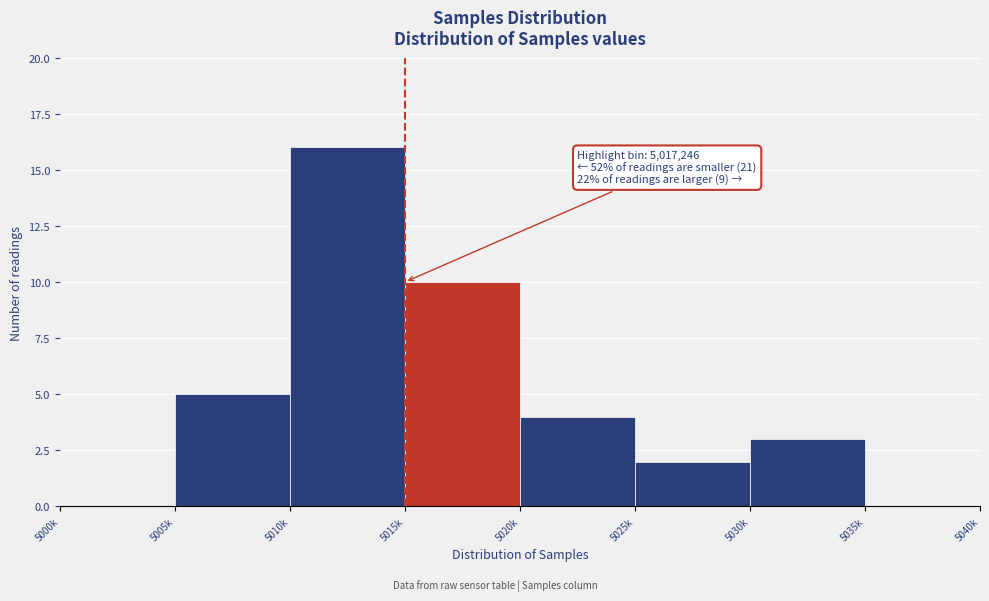

Reading left to right, list all the values displayed in this chart.

5000k=0	5005k=5	5010k=16	5015k=10	5020k=4	5025k=2	5030k=3	5035k=0